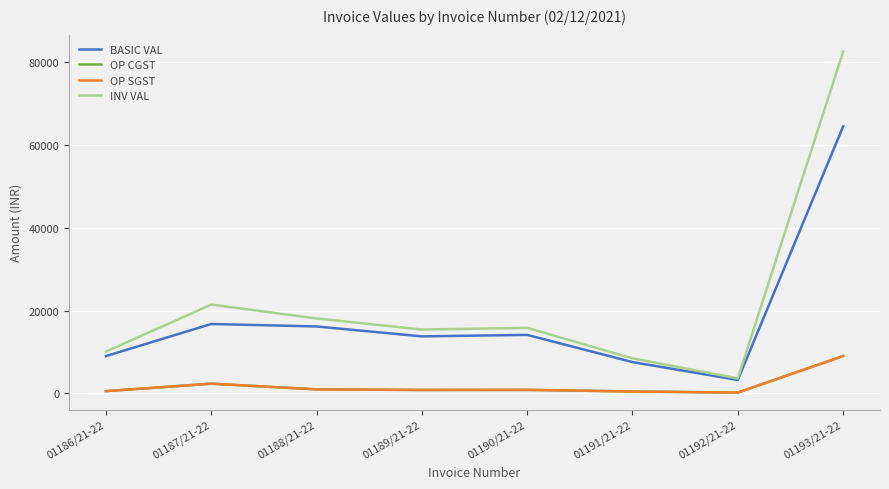

At which category does the chart reach its minimum across all series?

01192/21-22